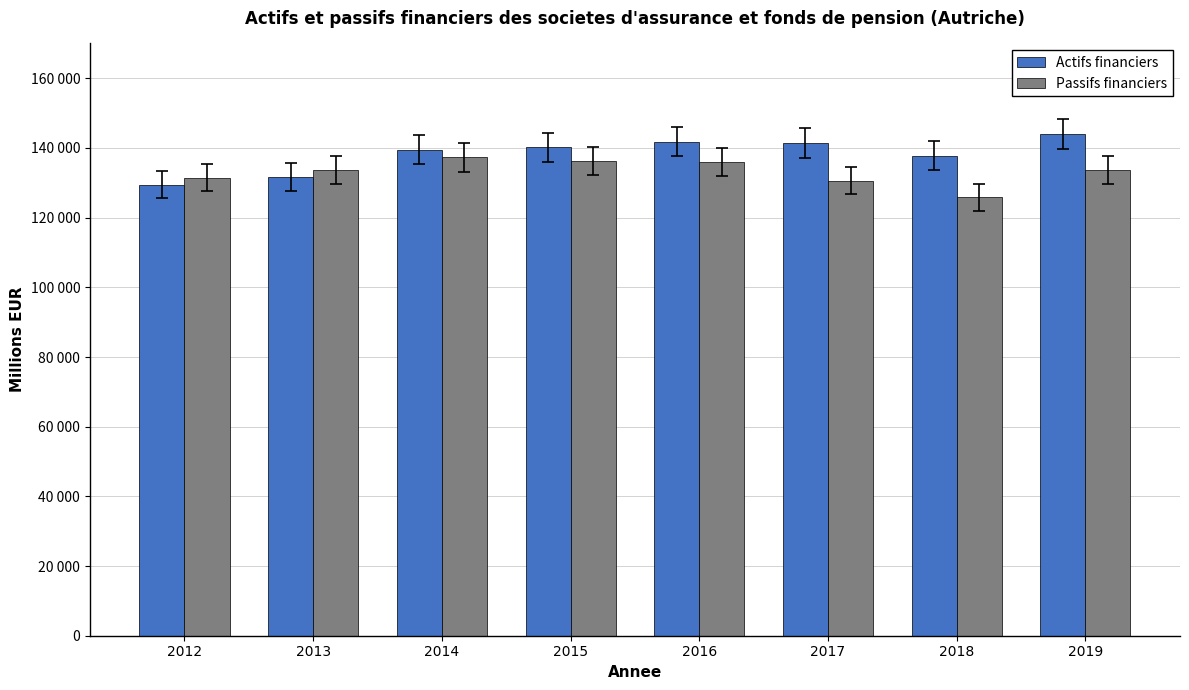

True or false: Actifs financiers has a value of 141828 at 2016.

True